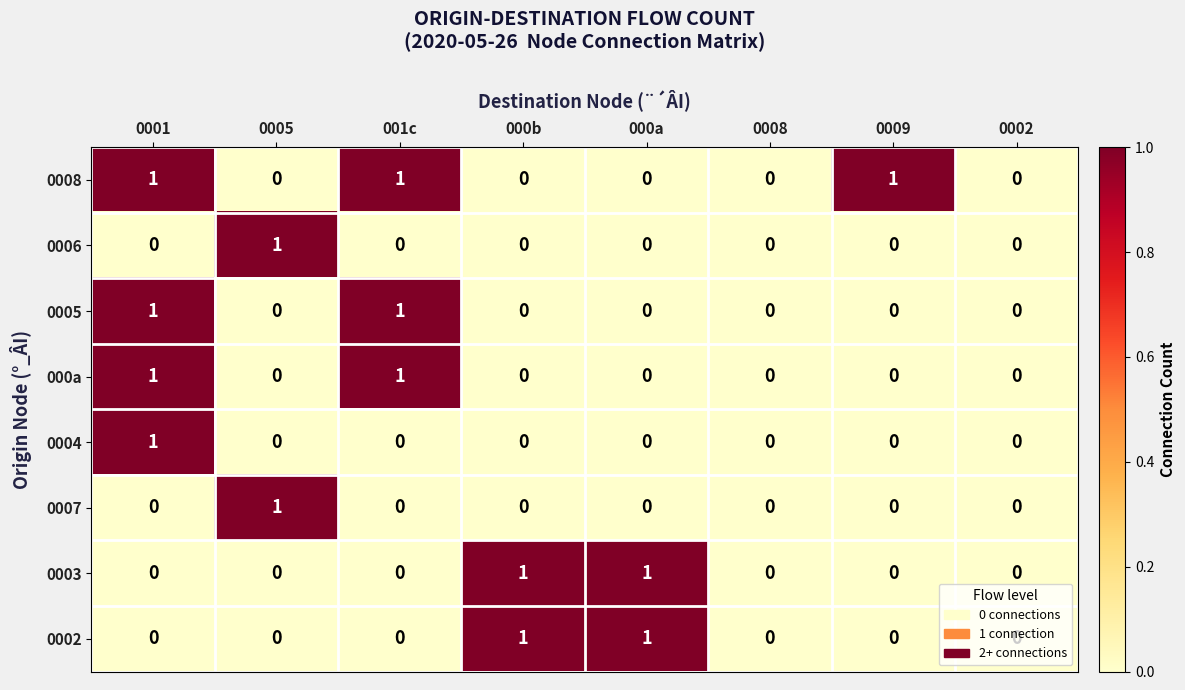

At which category is the sum across all series the highest?

0001